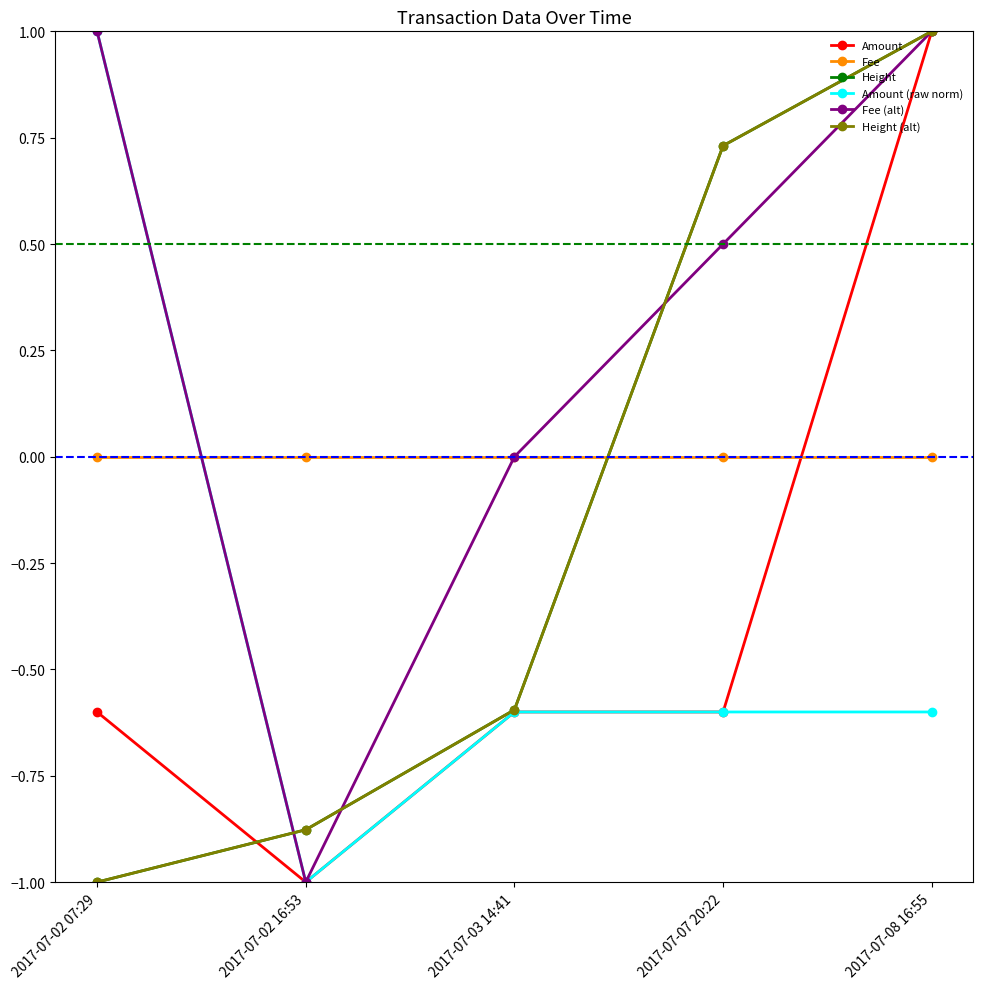

Does the chart have visible grid lines?

No